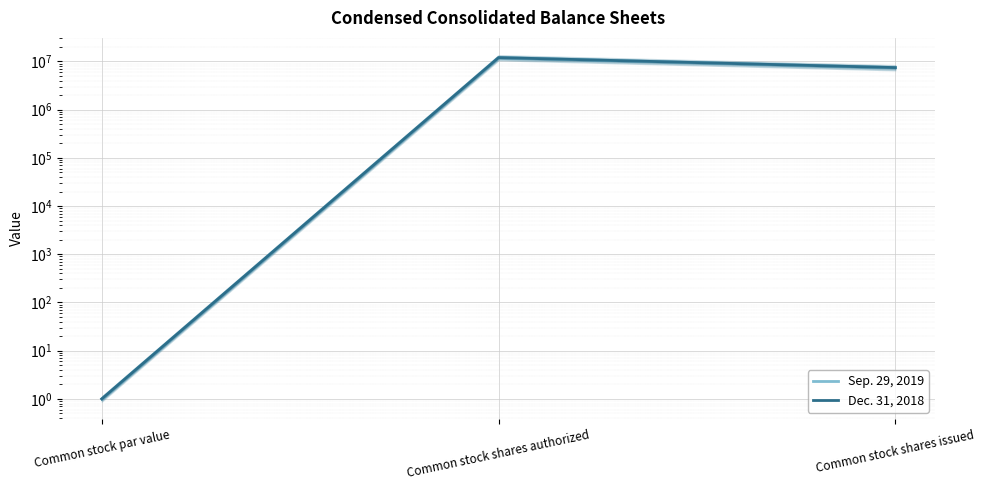

What is the value of the Sep. 29, 2019 point at the 1st from the left?

1